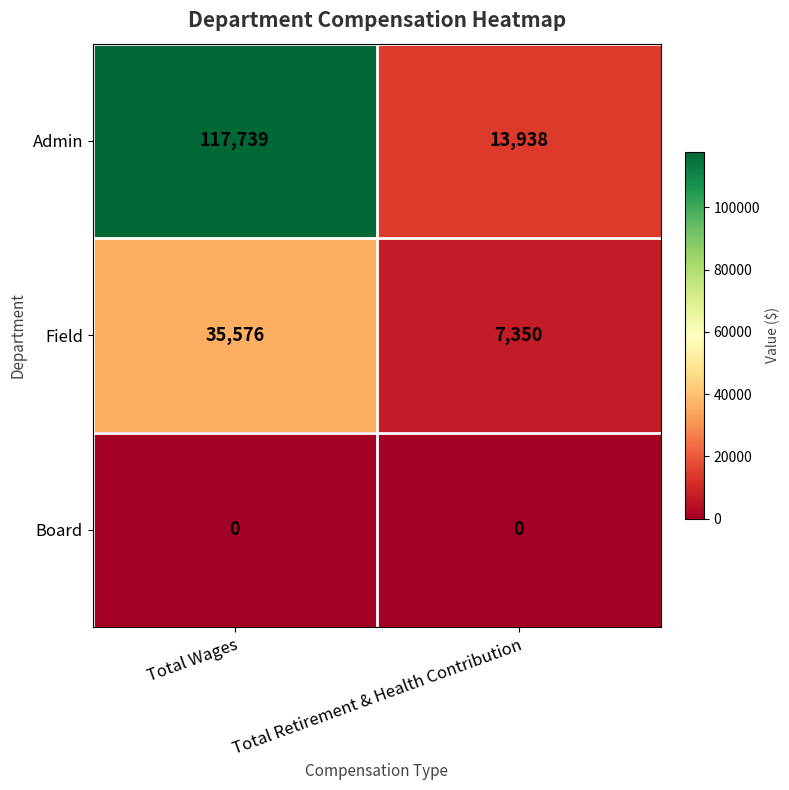

Reading right to left, transcribe all the data shown in this chart.

Admin: 13938	117739
Field: 7350	35576
Board: 0	0